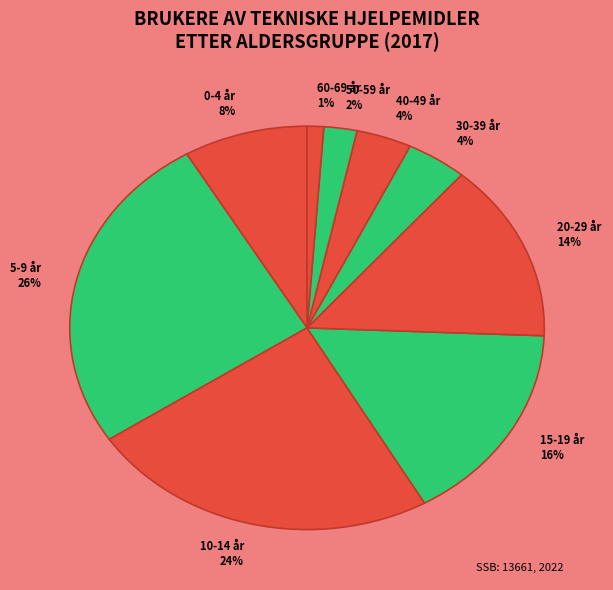

Approximately how many times larger is the value at 30-39 år 4% compared to 20-29 år 14%?

0.3